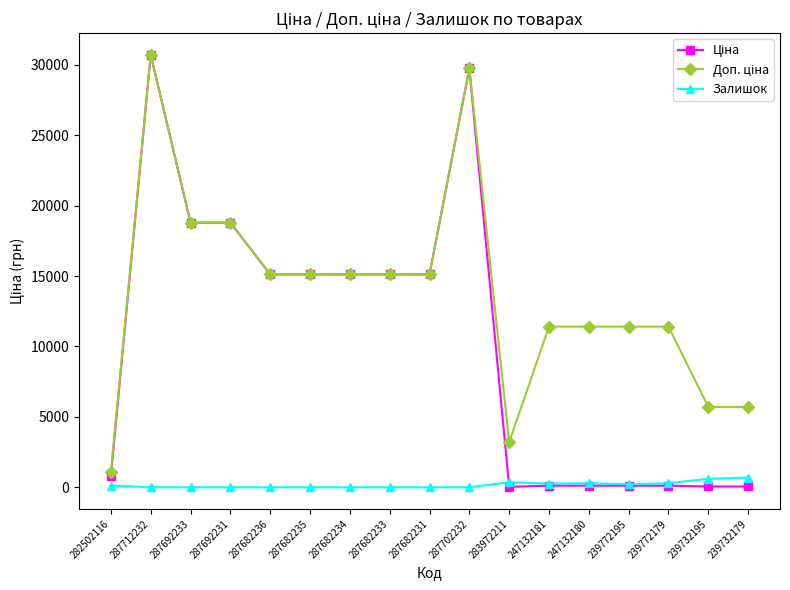

True or false: Залишок has a value of 0.0 at 287712232.

True